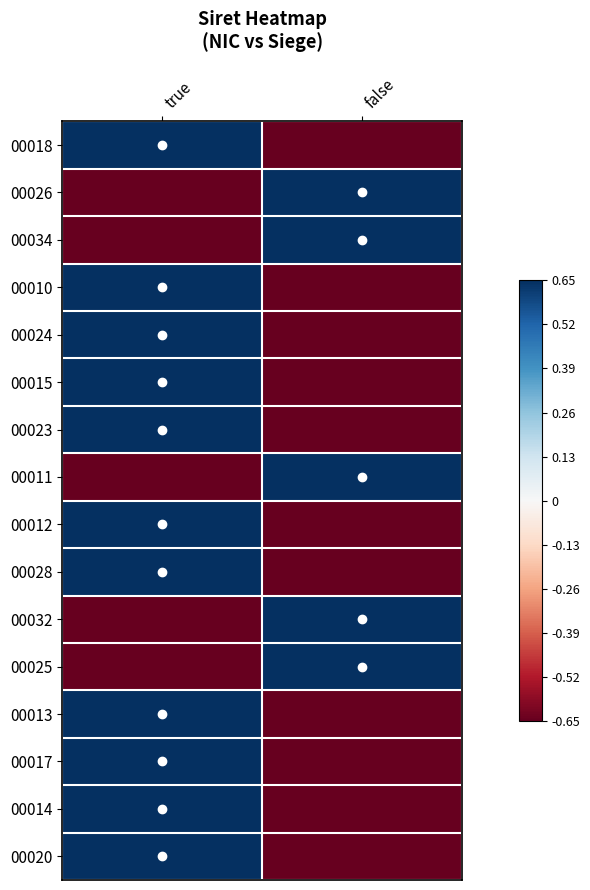

Reading right to left, list all the values displayed in this chart.

00018: false=-1	true=1
00026: false=1	true=-1
00034: false=1	true=-1
00010: false=-1	true=1
00024: false=-1	true=1
00015: false=-1	true=1
00023: false=-1	true=1
00011: false=1	true=-1
00012: false=-1	true=1
00028: false=-1	true=1
00032: false=1	true=-1
00025: false=1	true=-1
00013: false=-1	true=1
00017: false=-1	true=1
00014: false=-1	true=1
00020: false=-1	true=1